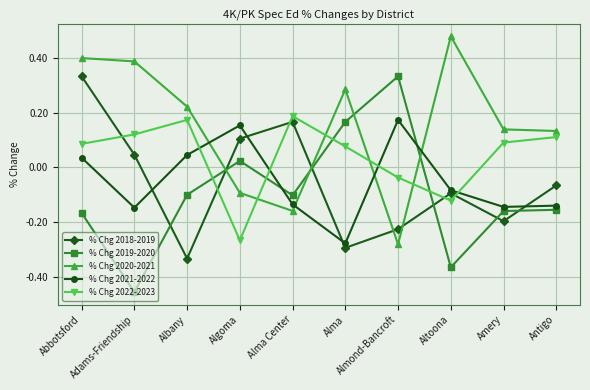

Rank the series at Almond-Bancroft from lowest to highest value.

% Chg 2020-2021, % Chg 2018-2019, % Chg 2022-2023, % Chg 2021-2022, % Chg 2019-2020